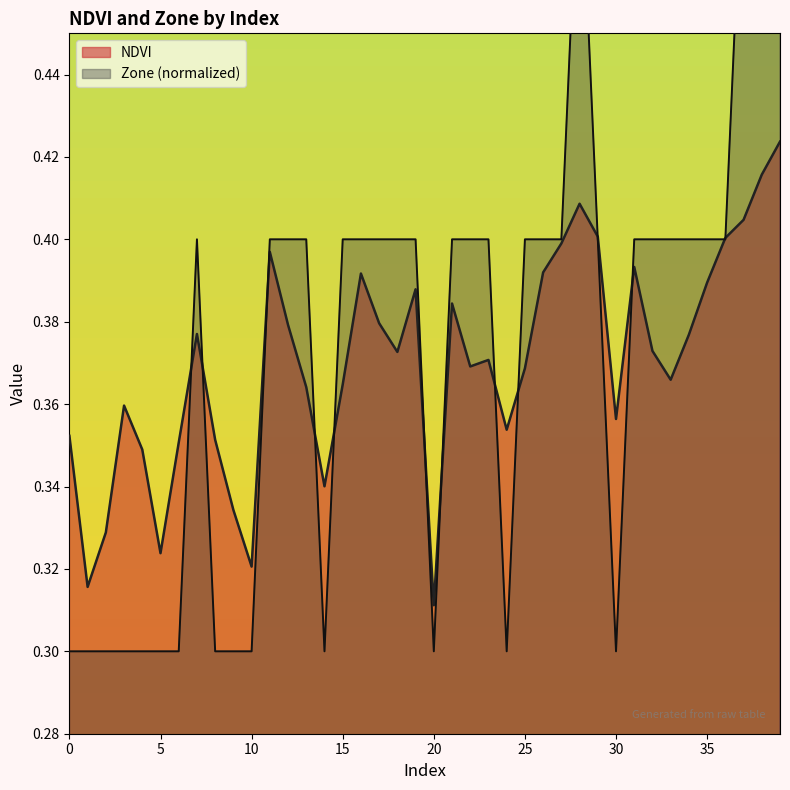

Which series ends up on top after the final intersection of Zone and NDVI?

Zone